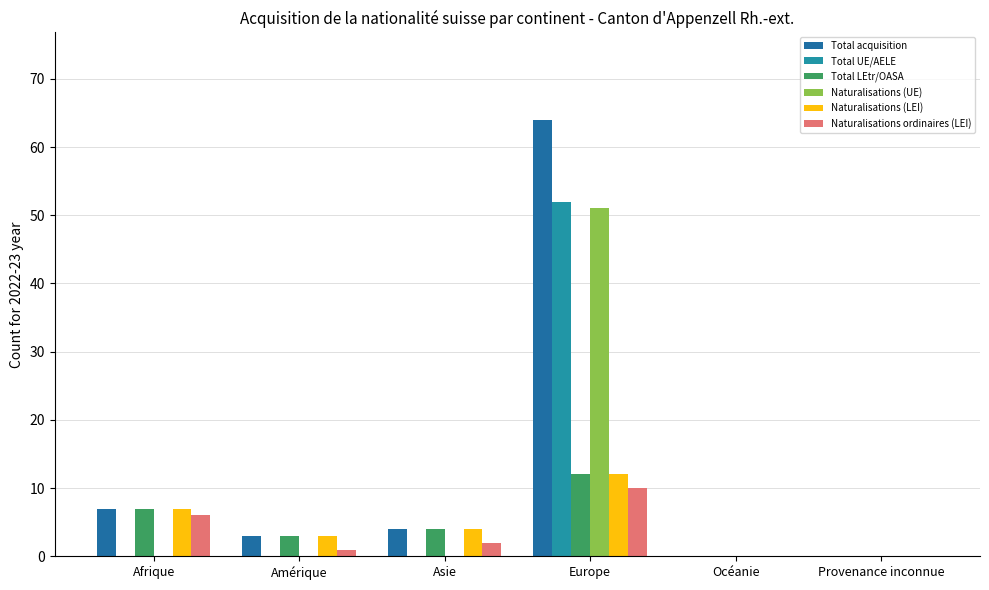

At which category is the sum across all series the highest?

Europe